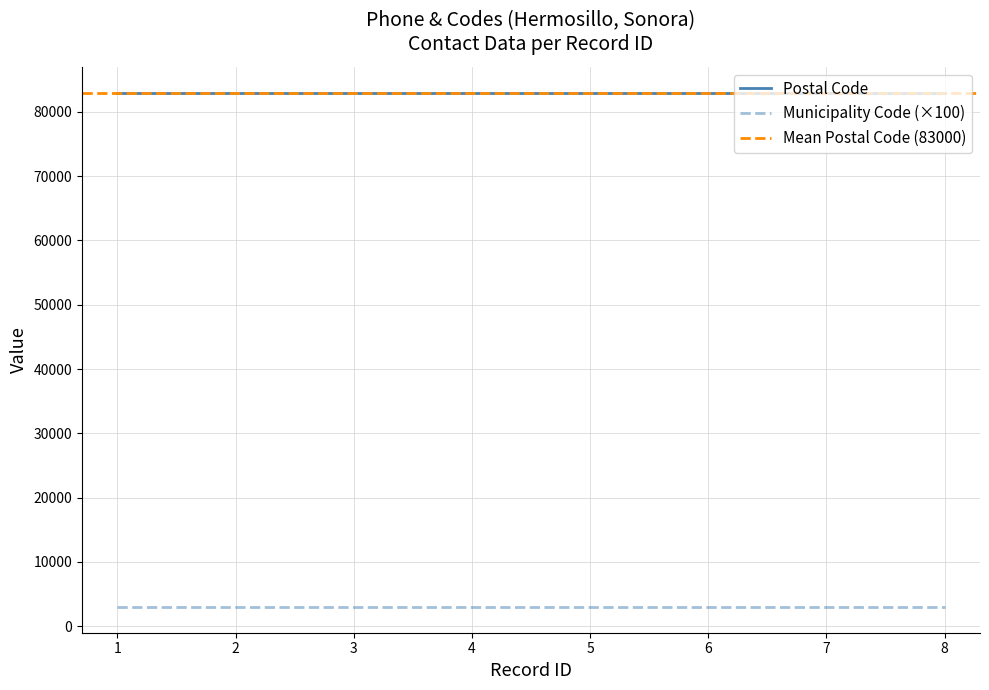

Is this an area chart (filled region under the line)?

No